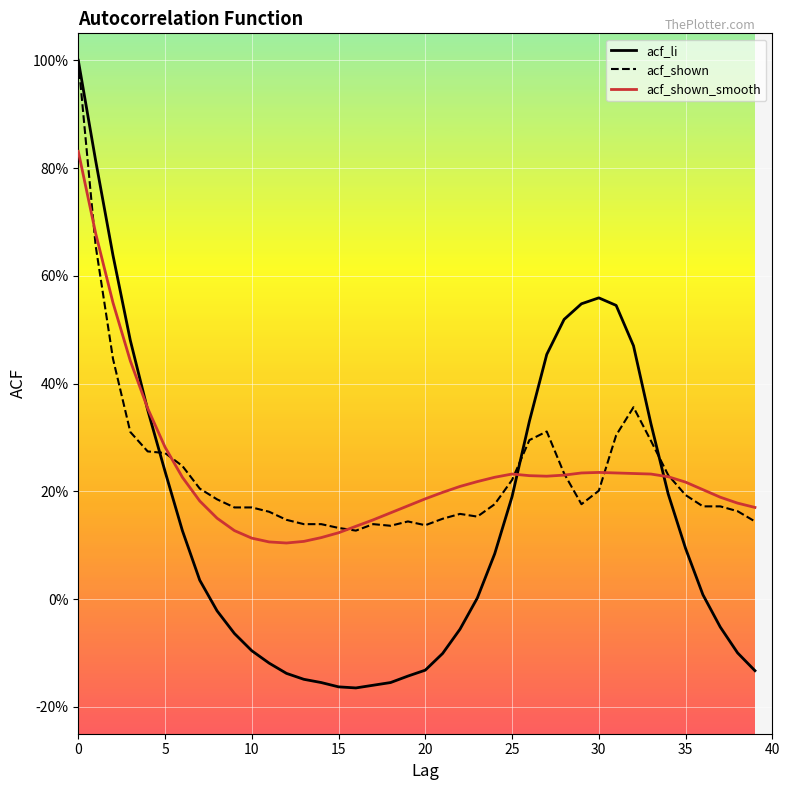

Does the chart display data point markers on the line(s)?

No